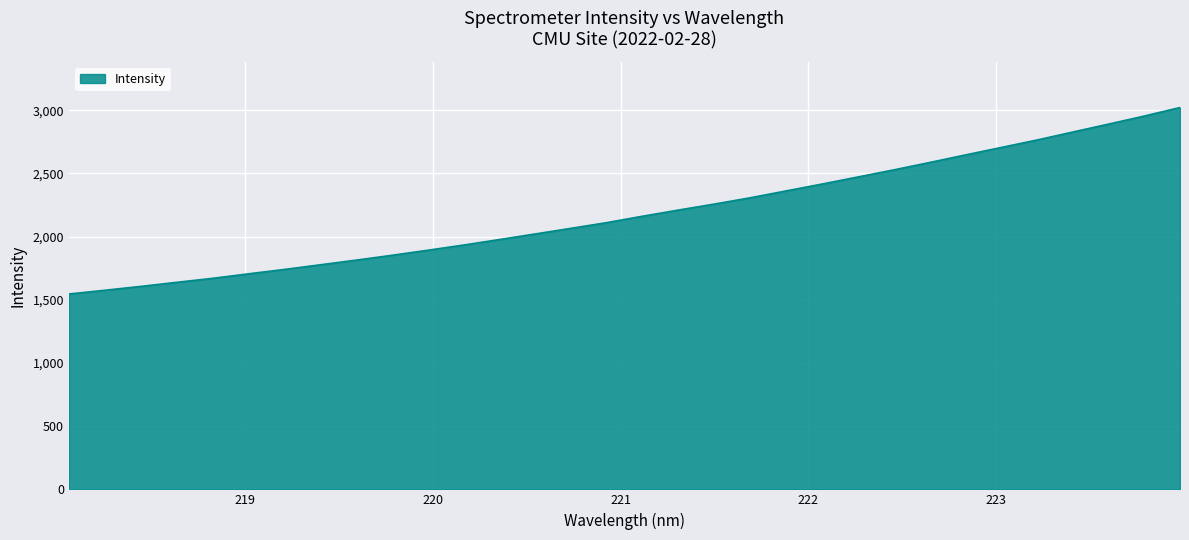

What is the smallest value displayed?

1545.8